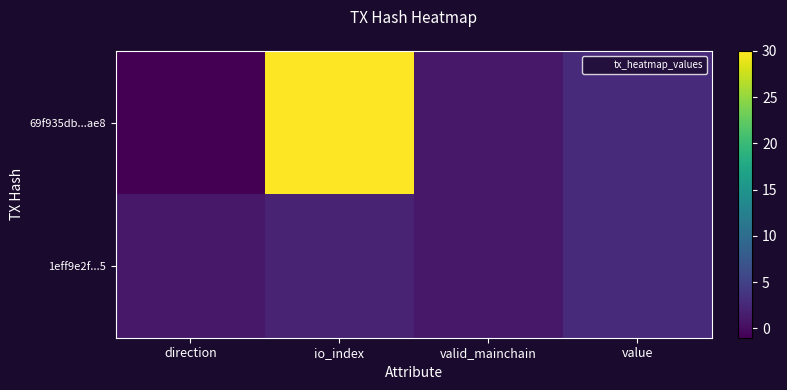

What is the greatest value displayed?

30.0